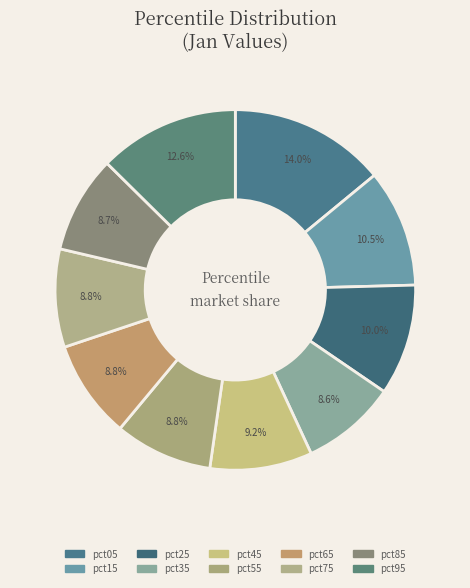

Count the number of slices in the pie.

10